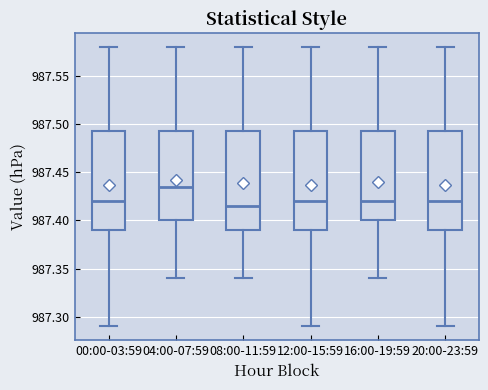

Where does the upper whisker of the box for 04:00-07:59 end on the y-axis? The values are not printed on the chart, so give them approximately, as read against the axis.

987.580